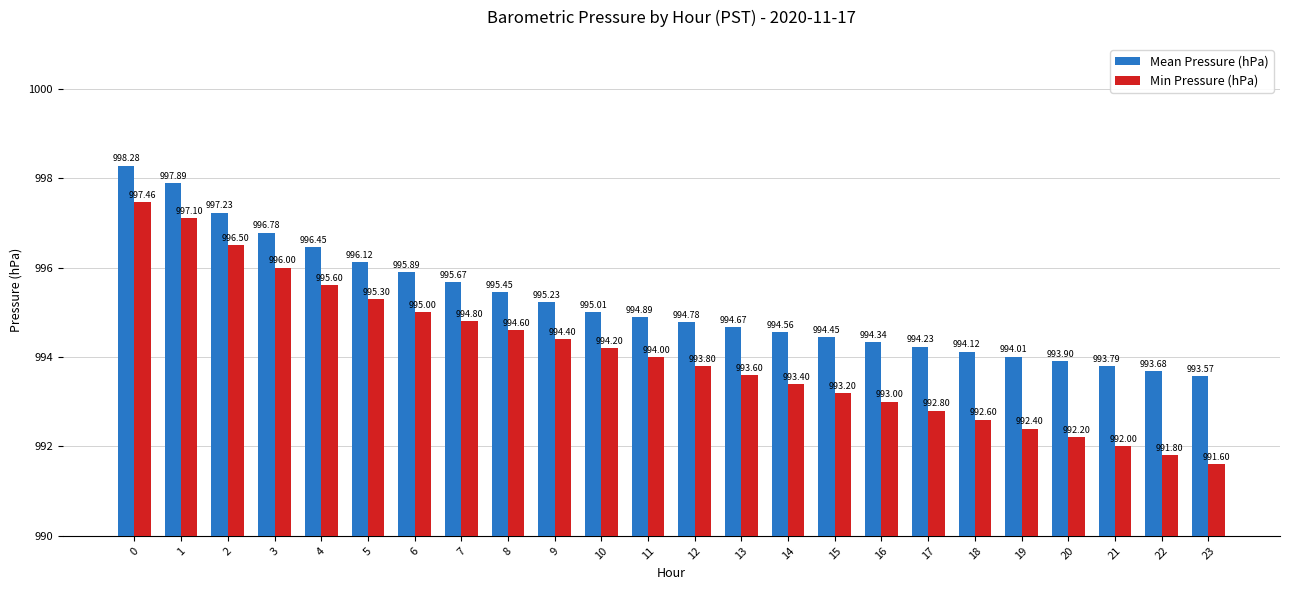

Which series has the largest total across all categories?

Mean Pressure (hPa)